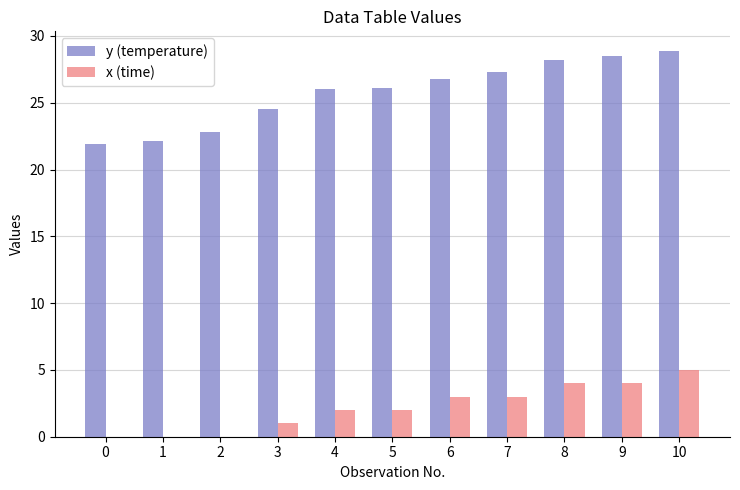

The x (time) series shows 2.0 at 7. True or false?

False